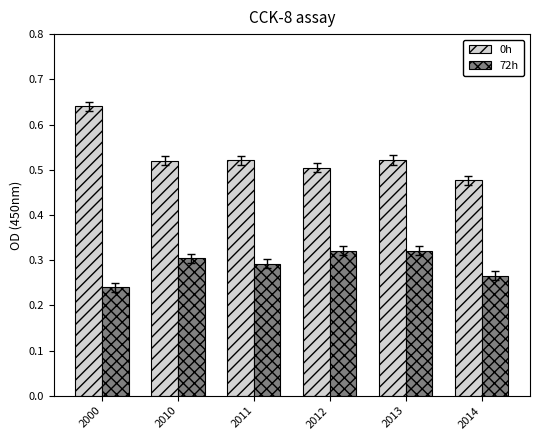

What is the sum of the 0h values at 2013 and 2012?

1.0